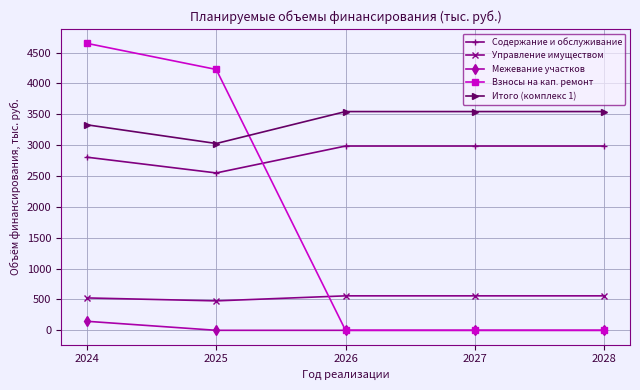

After their last crossing, which series has the higher values: Управление имуществом or Взносы на кап. ремонт?

Управление имуществом